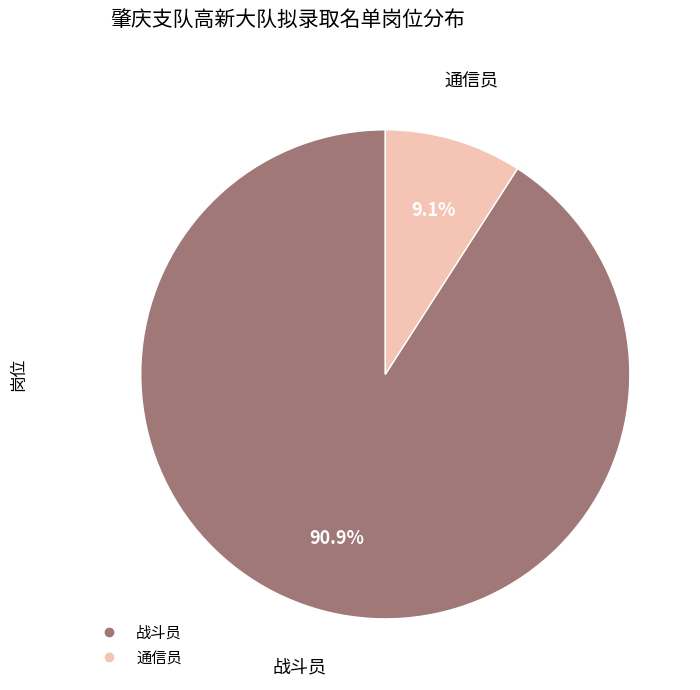

Is it true that 通信员 is 9% of the pie?

True